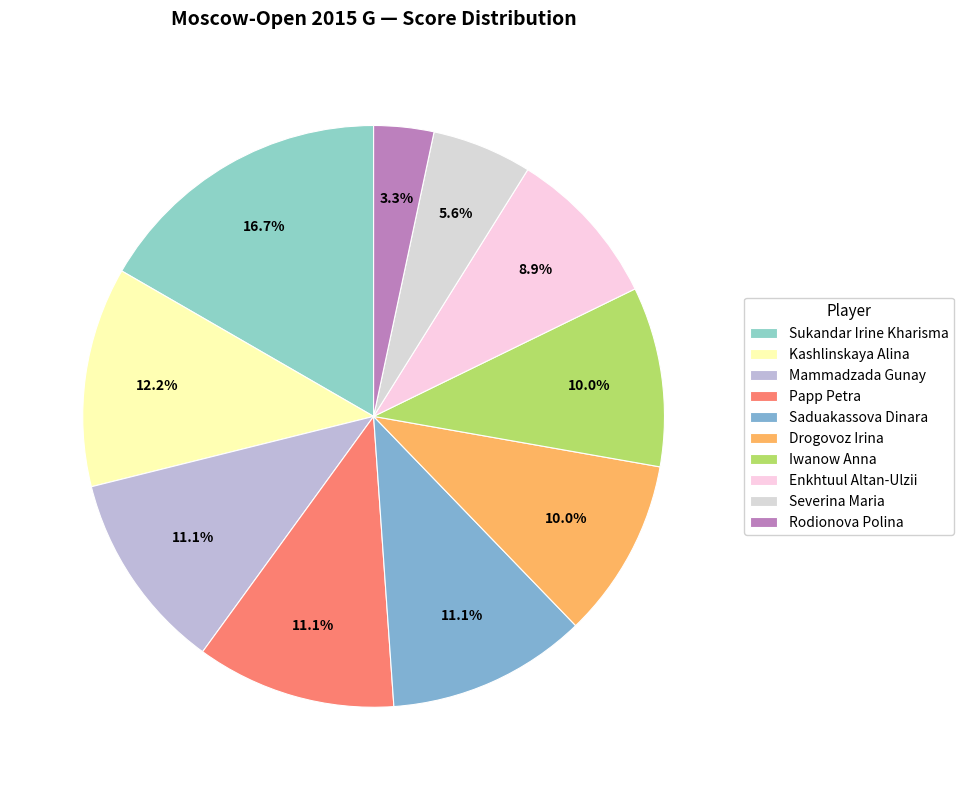

How many slices are in this pie chart?

10